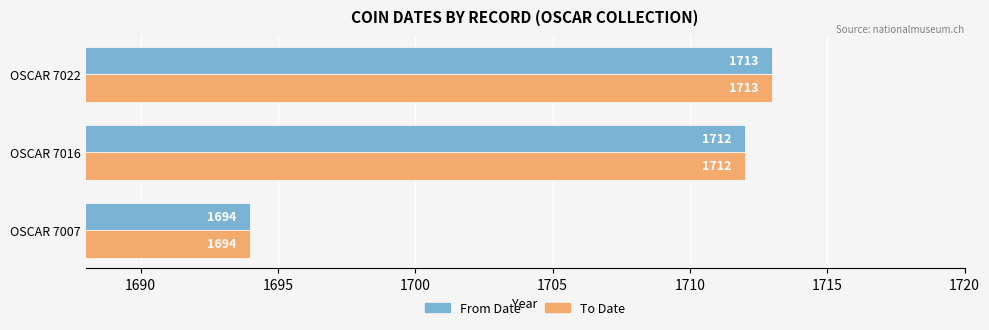

Which category has the highest value in the To Date series?

OSCAR 7022